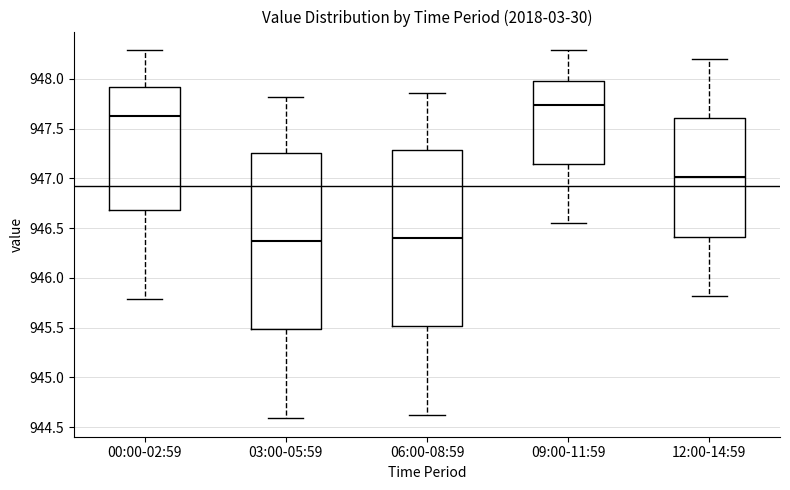

Which box has the highest median line?

09:00-11:59